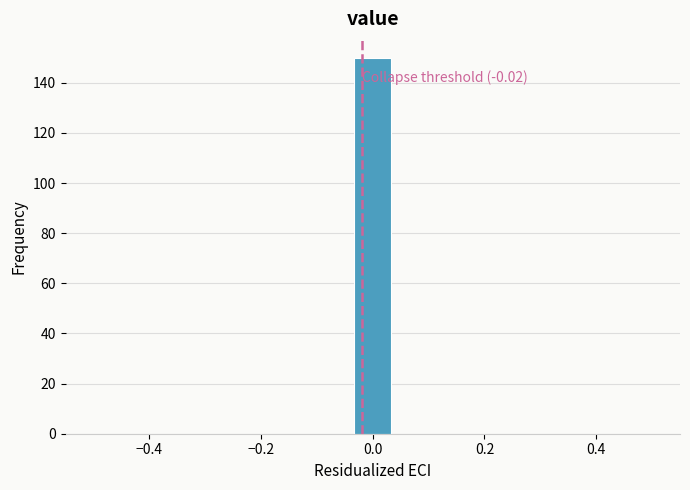

Around what value on the x-axis is the tallest bar? Give the approximate position of its centre, as read against the axis.

0.00